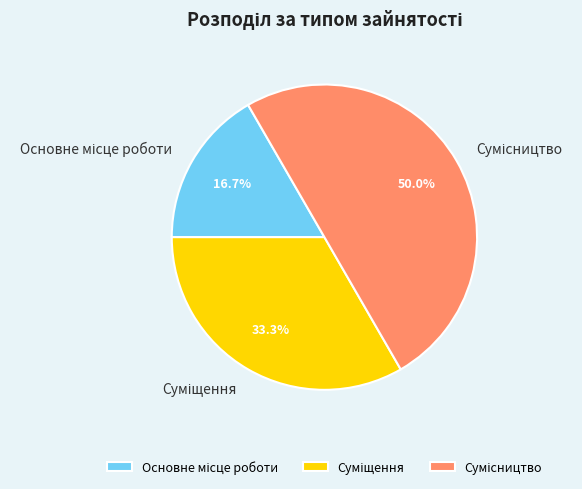

Rank the categories by value from lowest to highest.

Основне місце роботи, Суміщення, Сумісництво